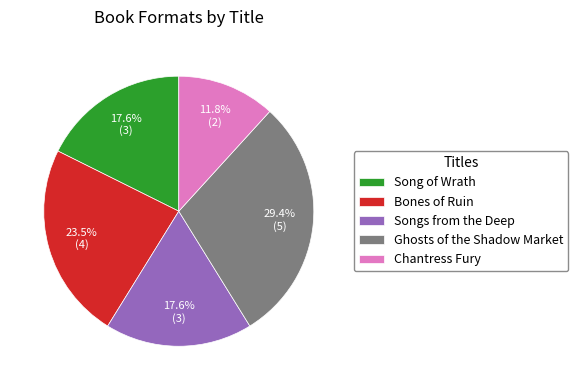

Is it true that Songs from the Deep is 18% of the pie?

True